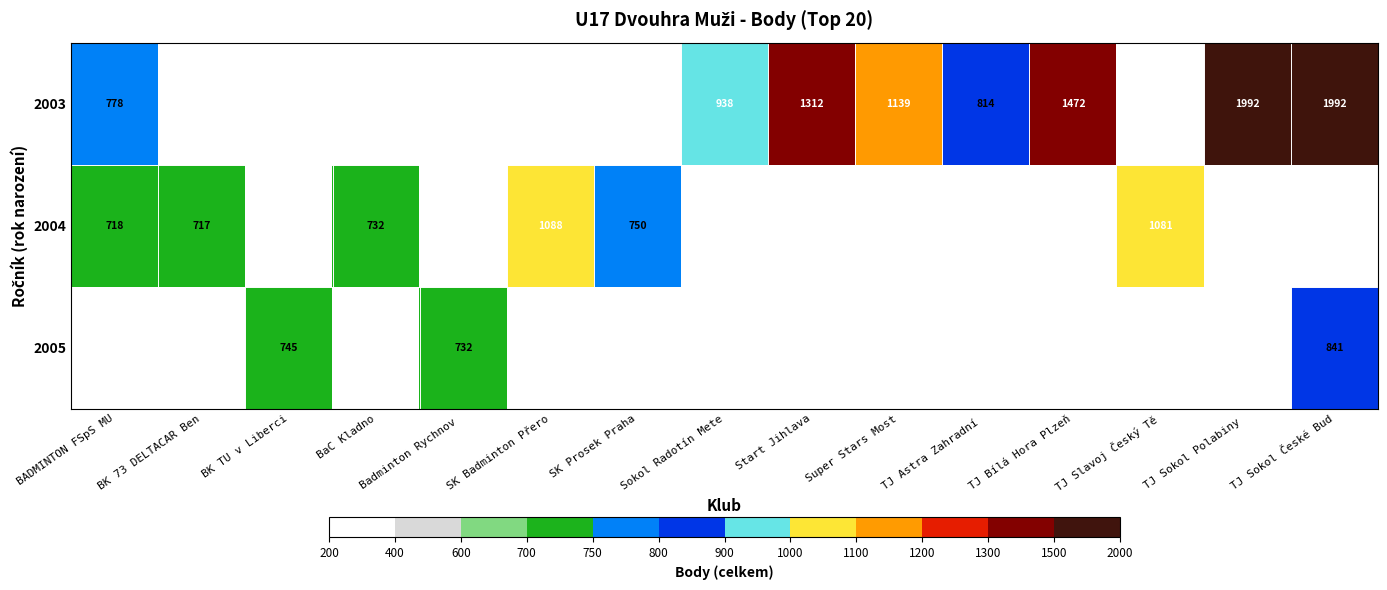

The 2003 series shows 1992 at TJ Sokol Polabiny . True or false?

True